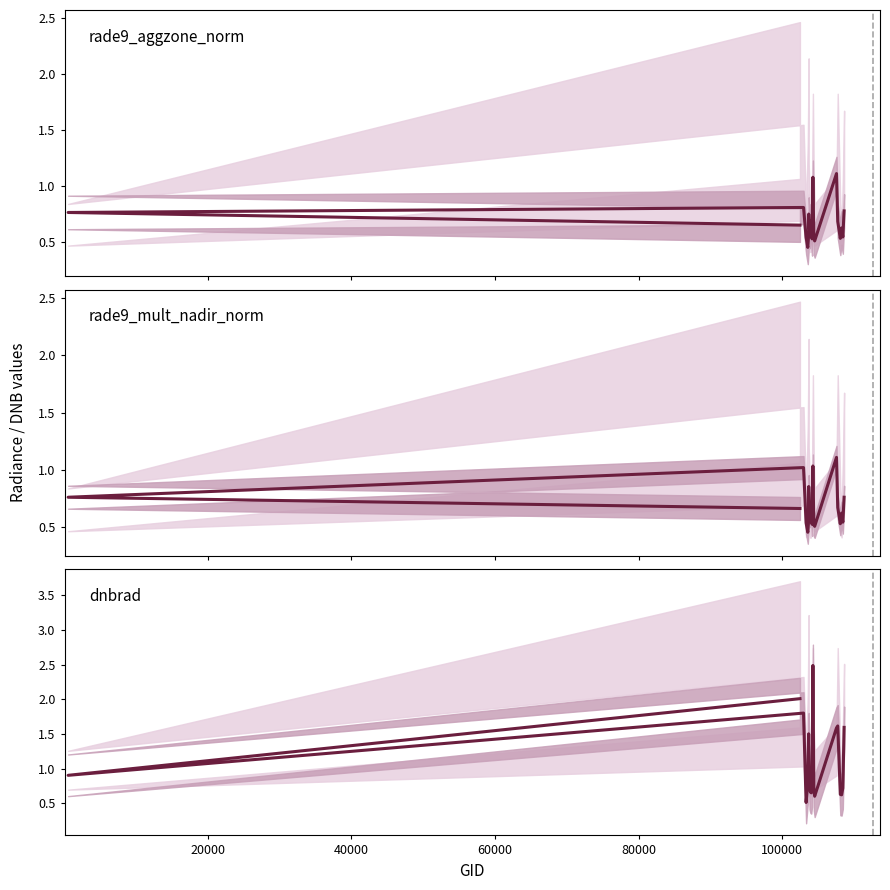

True or false: rade9_mult_nadir_norm and dnbrad intersect in this chart.

True